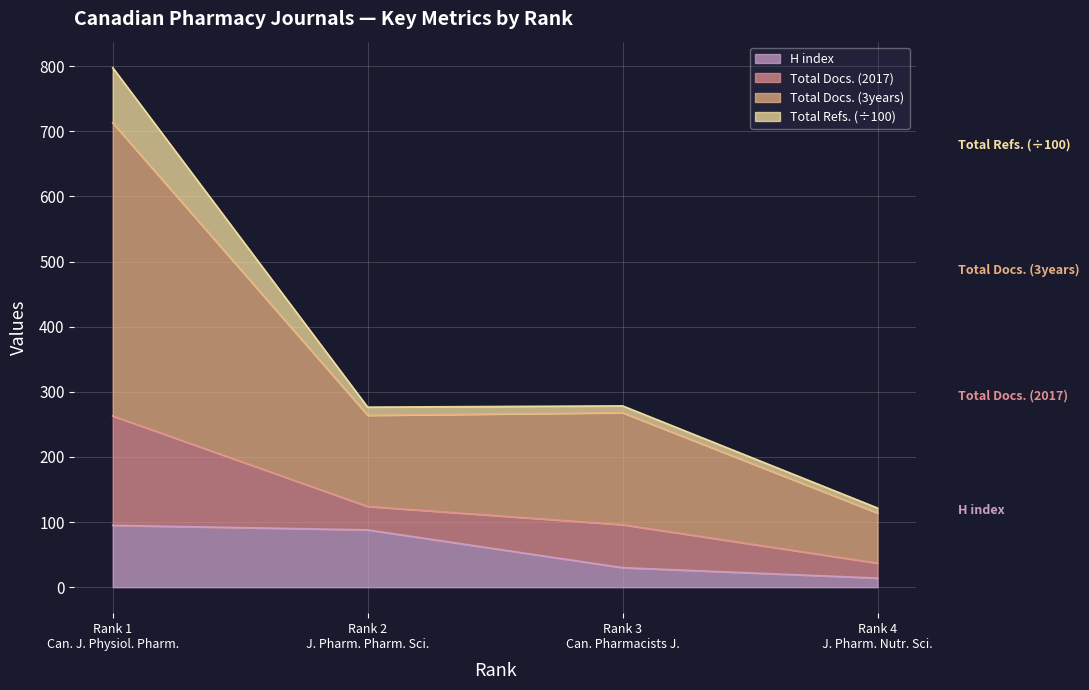

What is the highest value of the H index series?

95.0